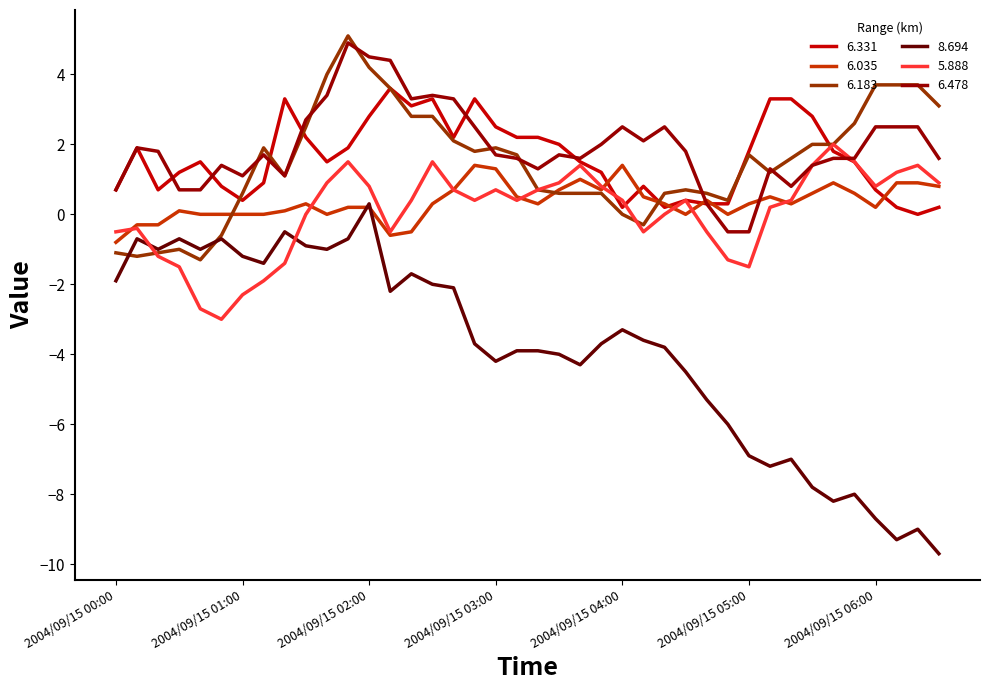

What is the greatest value displayed?

5.1